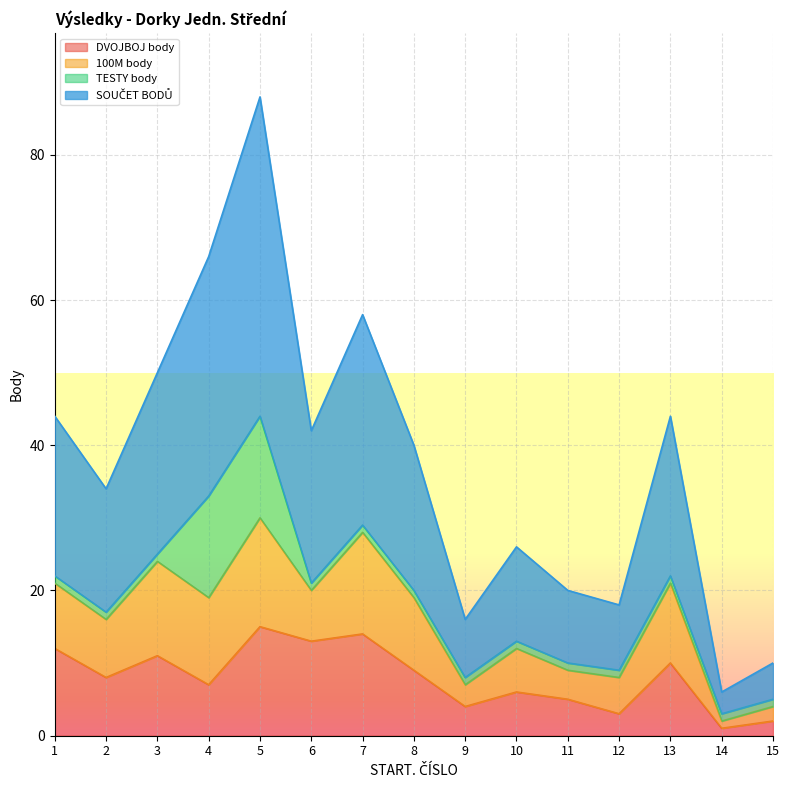

Is the value of DVOJBOJ body at 13 greater than the value of SOUČET BODŮ at 15?

Yes